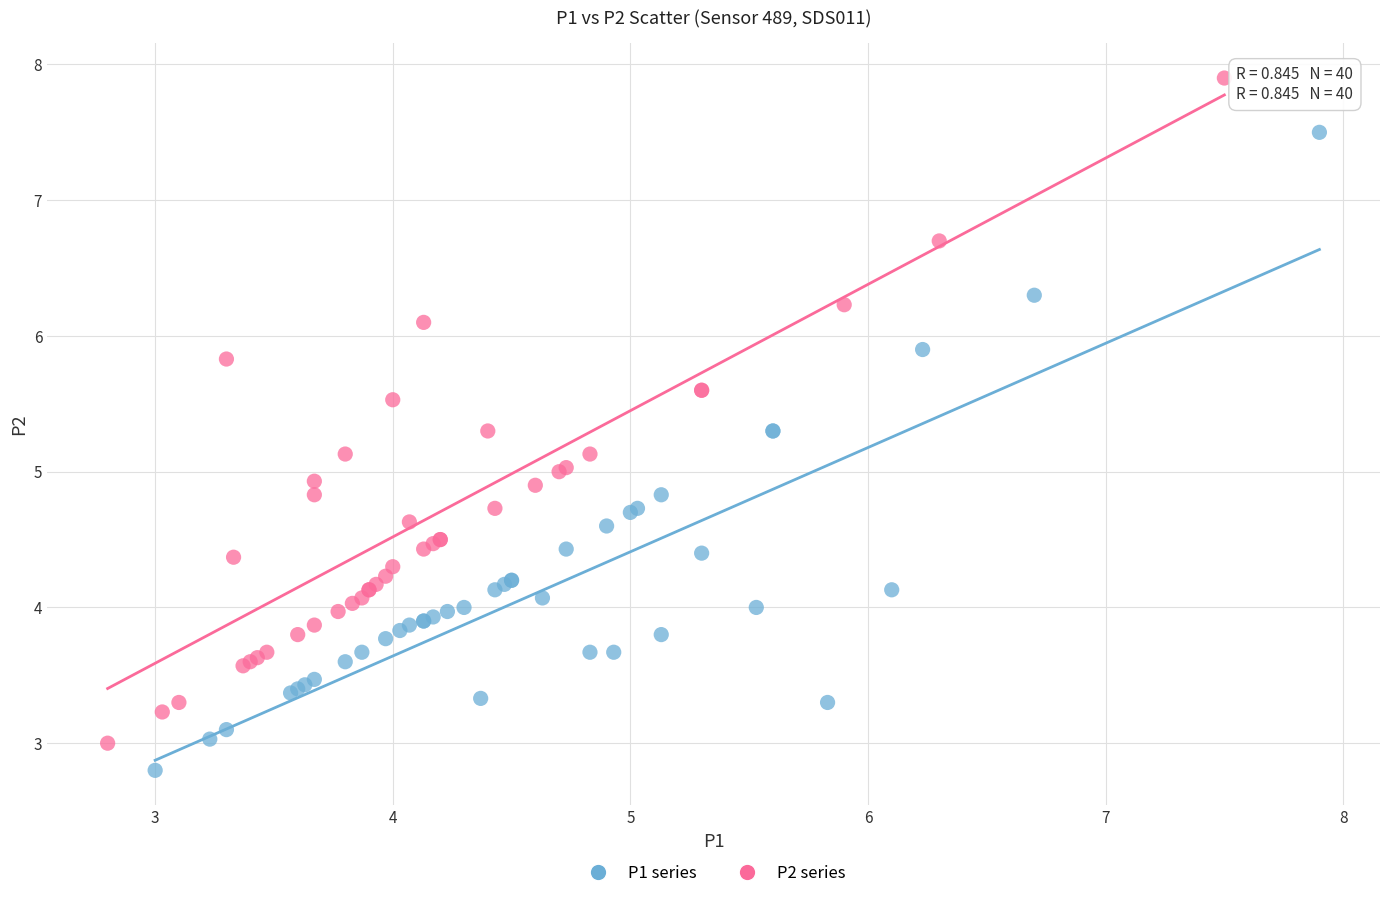

Which series contains the highest Y value?

P2 series